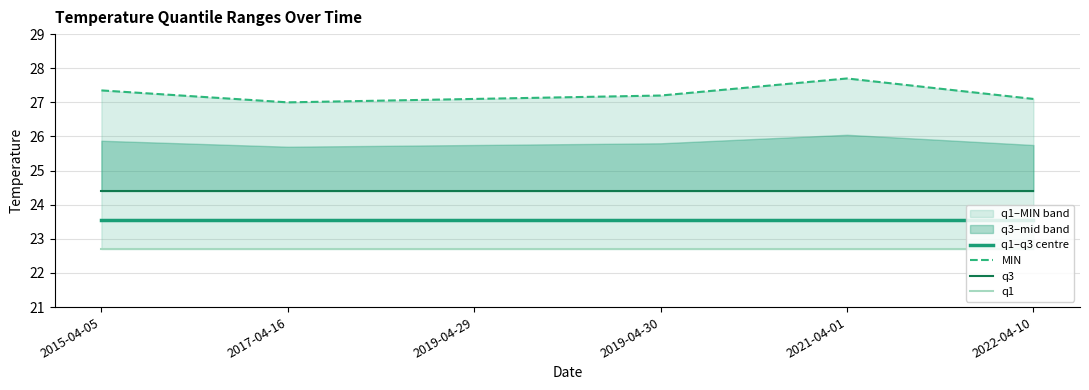

True or false: q1 and MIN cross at least once.

False